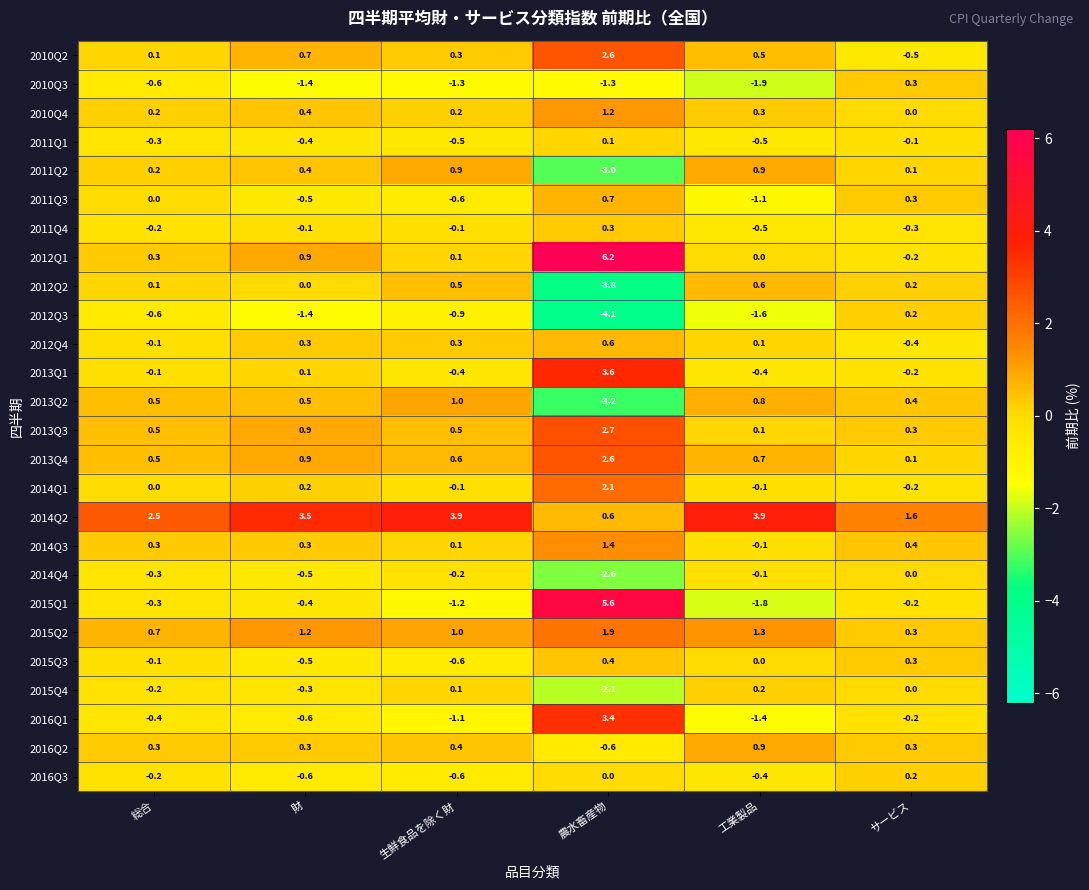

Which series has the largest total across all categories?

2014Q2